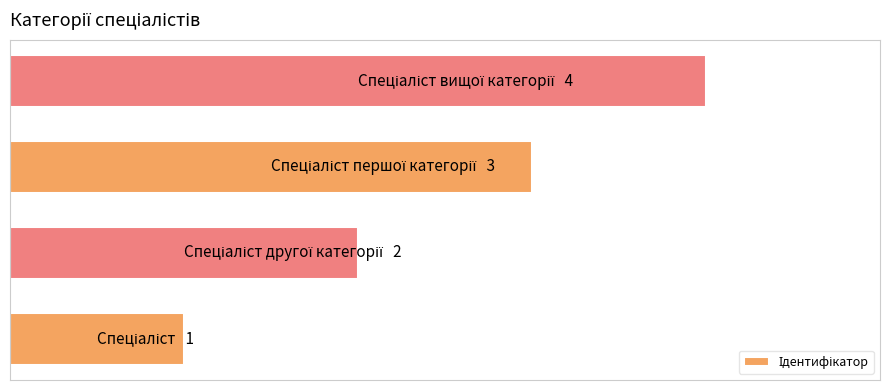

What is the sum of all values?

10